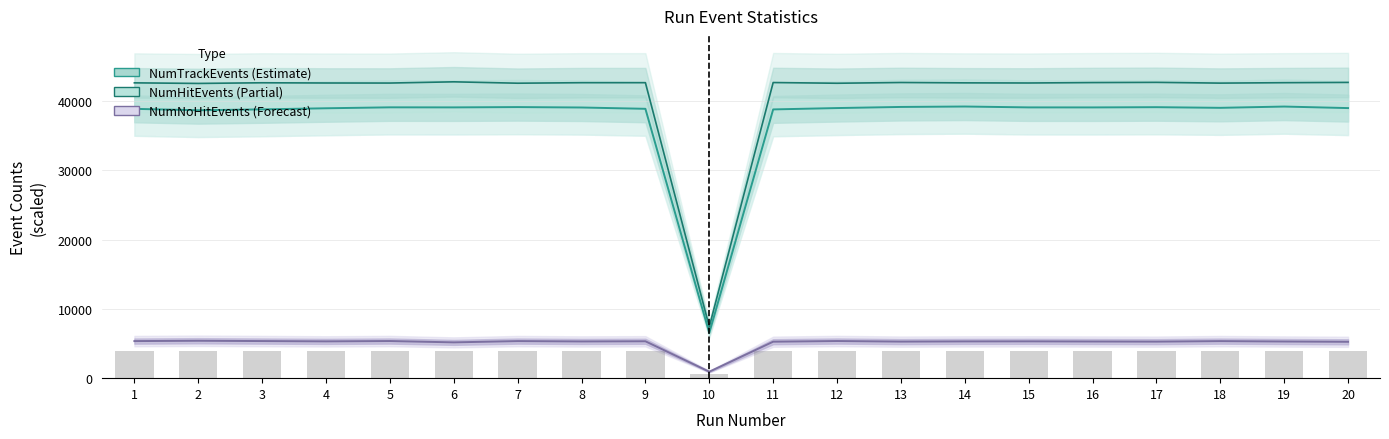

What is the difference between the NumTrackEvents values at 4 and 1?

82